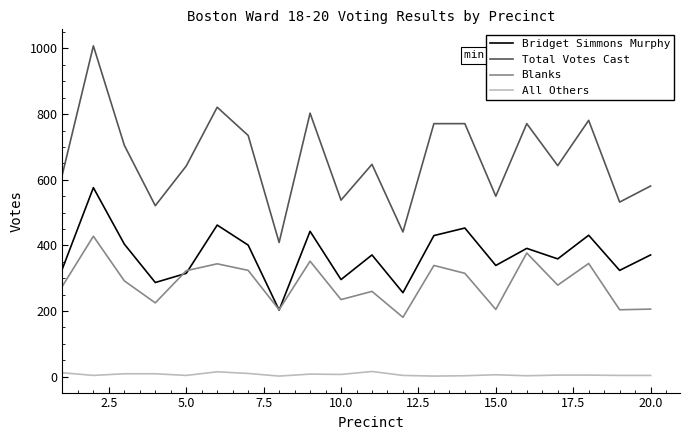

List the series in order of their peak value, highest first.

Total Votes Cast, Bridget Simmons Murphy, Blanks, All Others